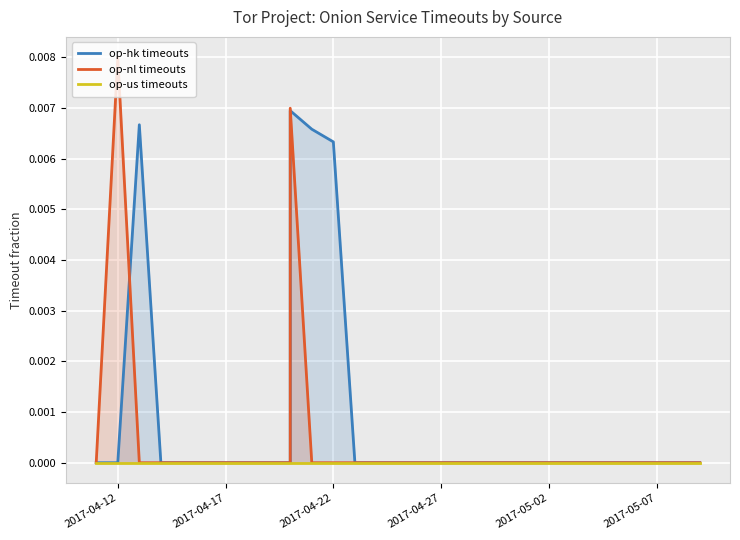

In op-hk timeouts, how many points are higher than both neighbors (excluding endpoints)?

2